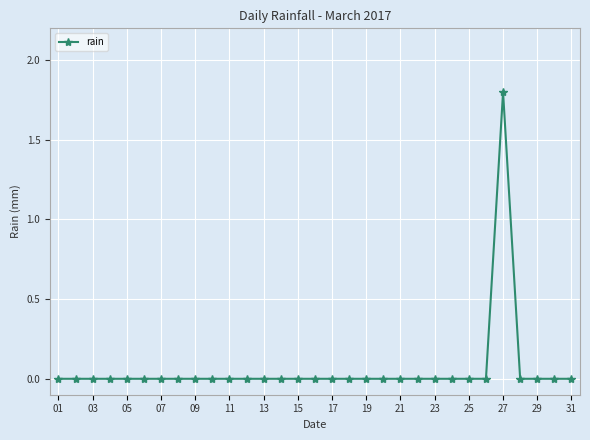

True or false: the data has more than 0 interior local peaks.

True